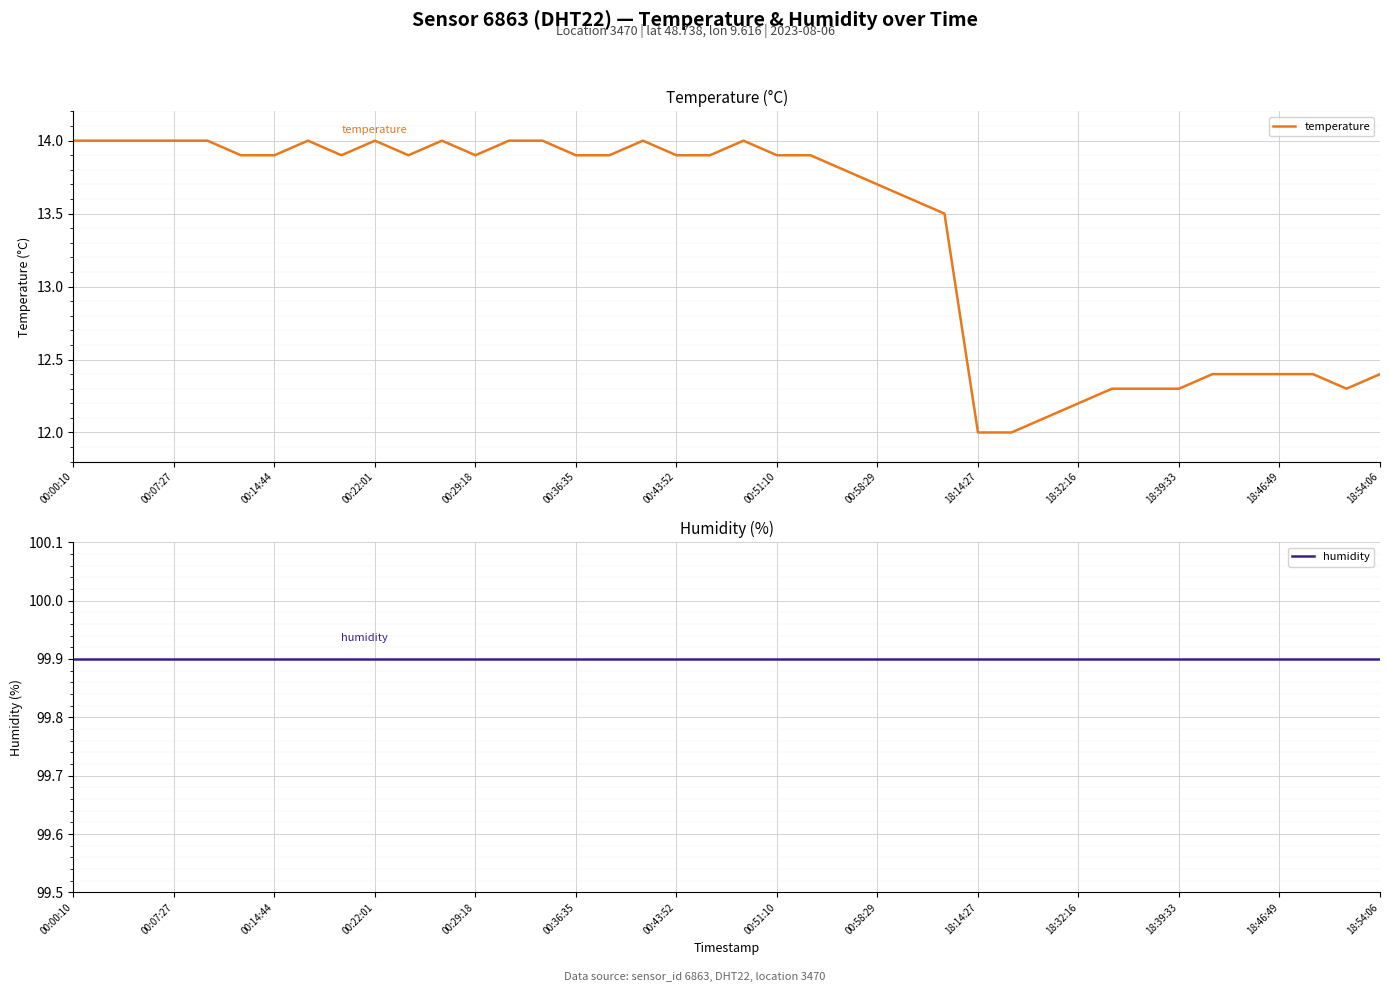

How many interior local valleys does the temperature series have?

4